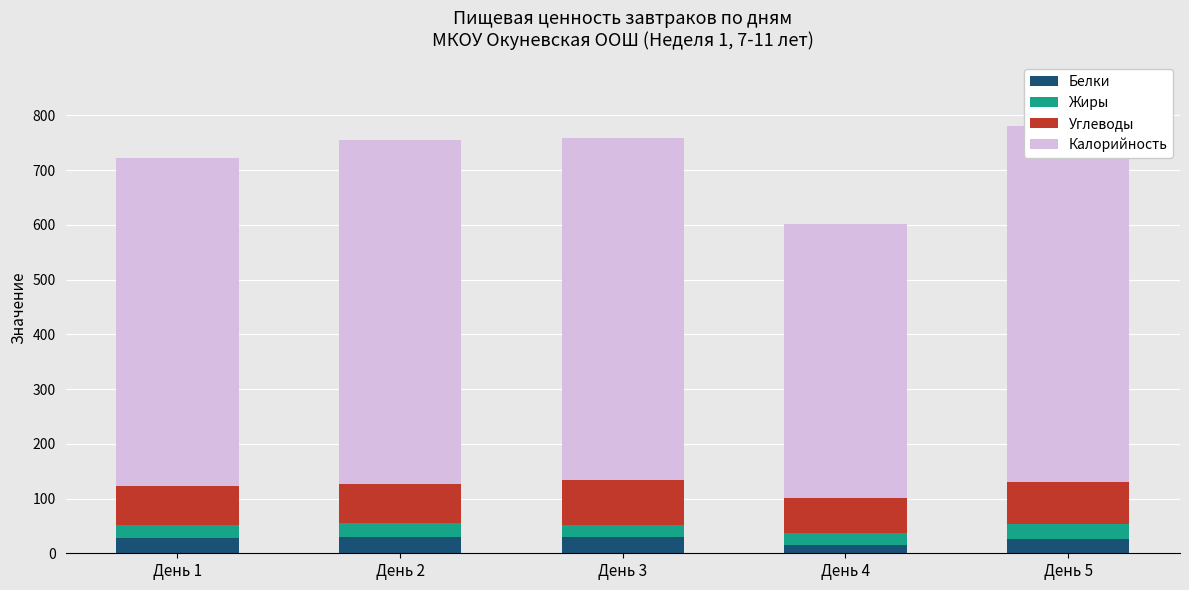

What is the value of the Жиры bar at the 3rd from the left?

21.0